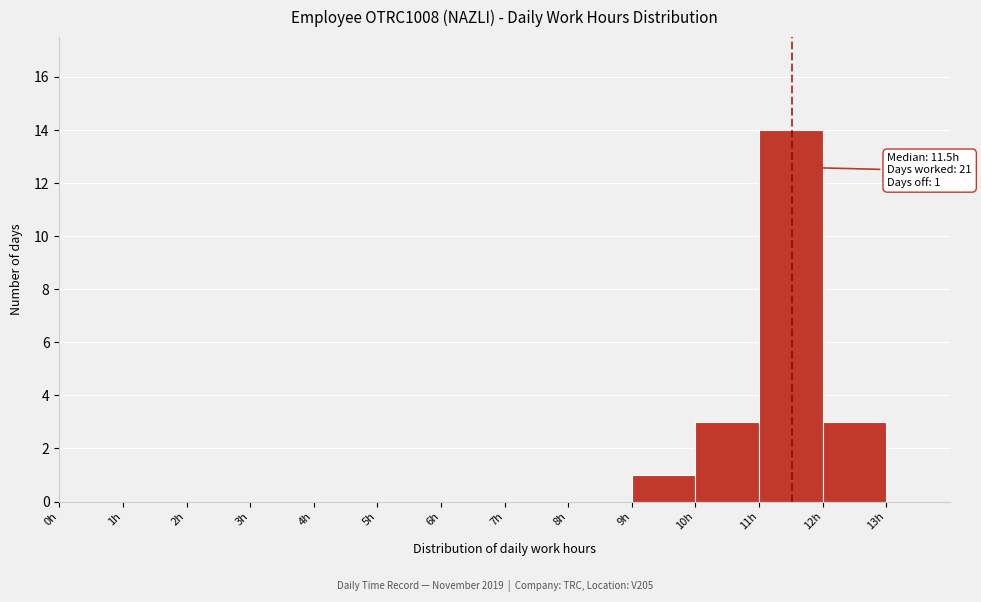

Over which range of the x-axis is the bar tallest?

11 to 12